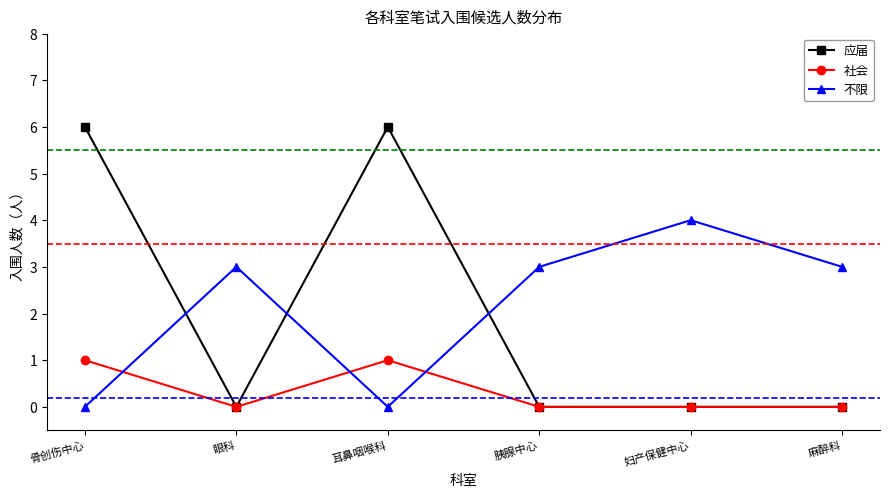

Reading left to right, extract all data points from this chart.

应届: 骨创伤中心=6	眼科=0	耳鼻咽喉科=6	胰腺中心=0	妇产保健中心=0	麻醉科=0
社会: 骨创伤中心=1	眼科=0	耳鼻咽喉科=1	胰腺中心=0	妇产保健中心=0	麻醉科=0
不限: 骨创伤中心=0	眼科=3	耳鼻咽喉科=0	胰腺中心=3	妇产保健中心=4	麻醉科=3